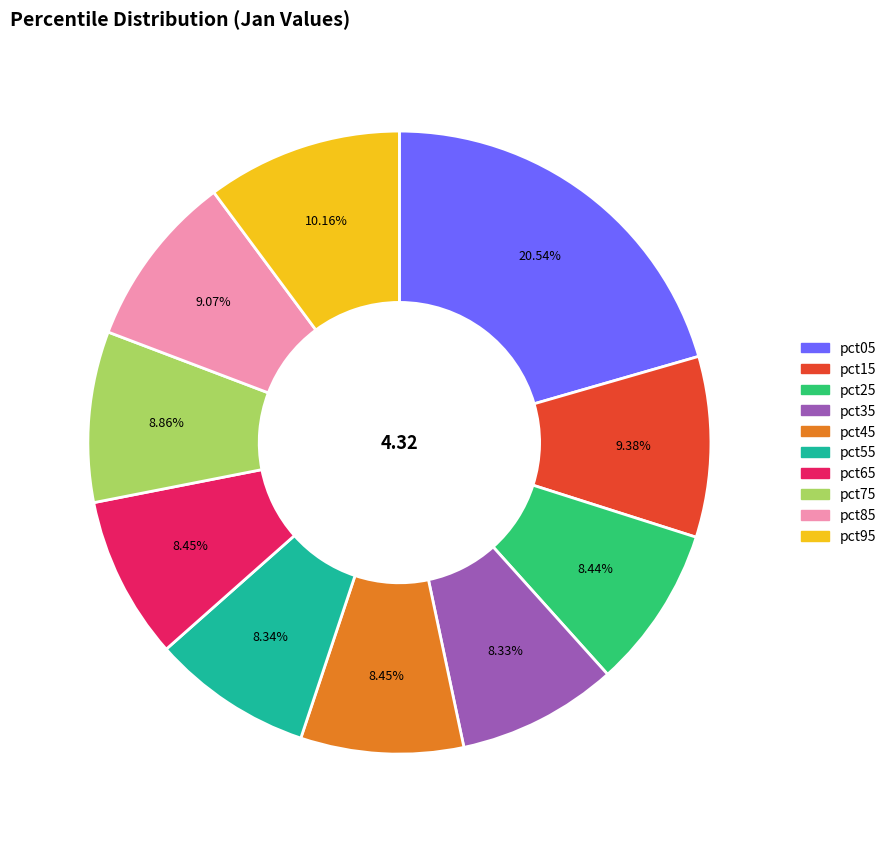

Do pct65 and pct45 together represent more than half of the pie?

No